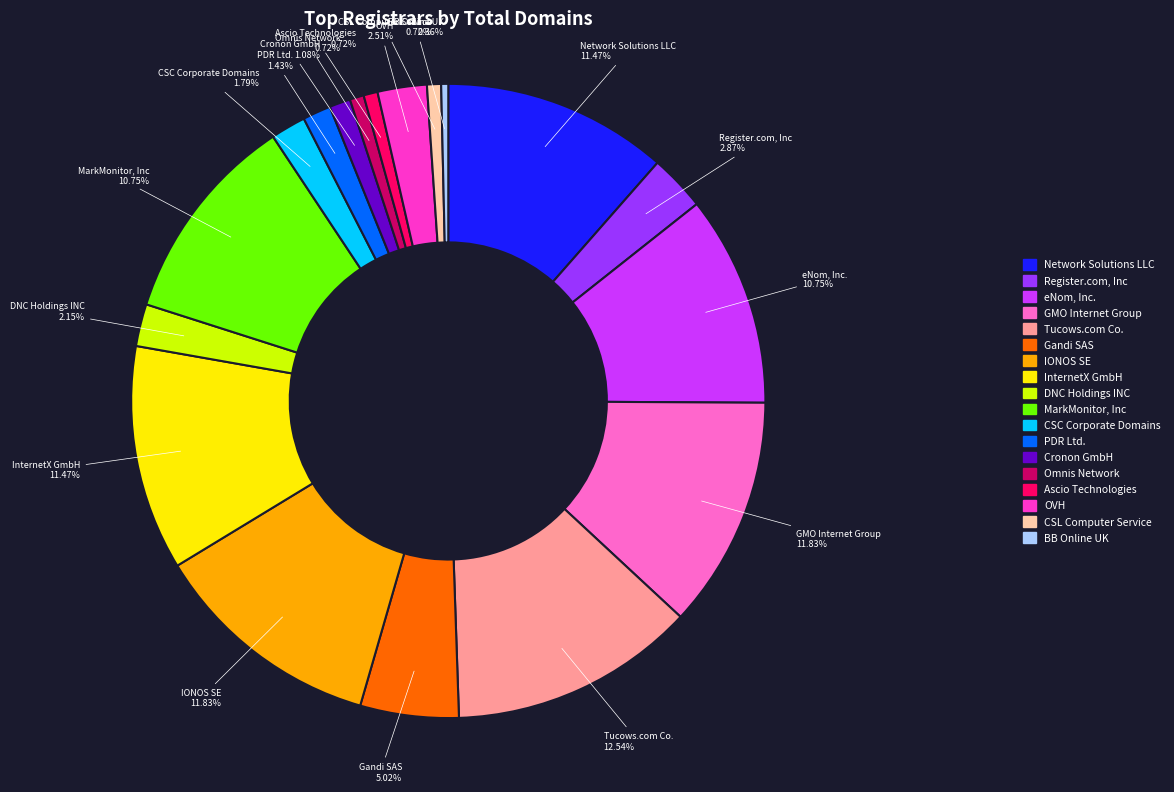

Combined, do Ascio Technologies and Gandi SAS account for over 50%?

No